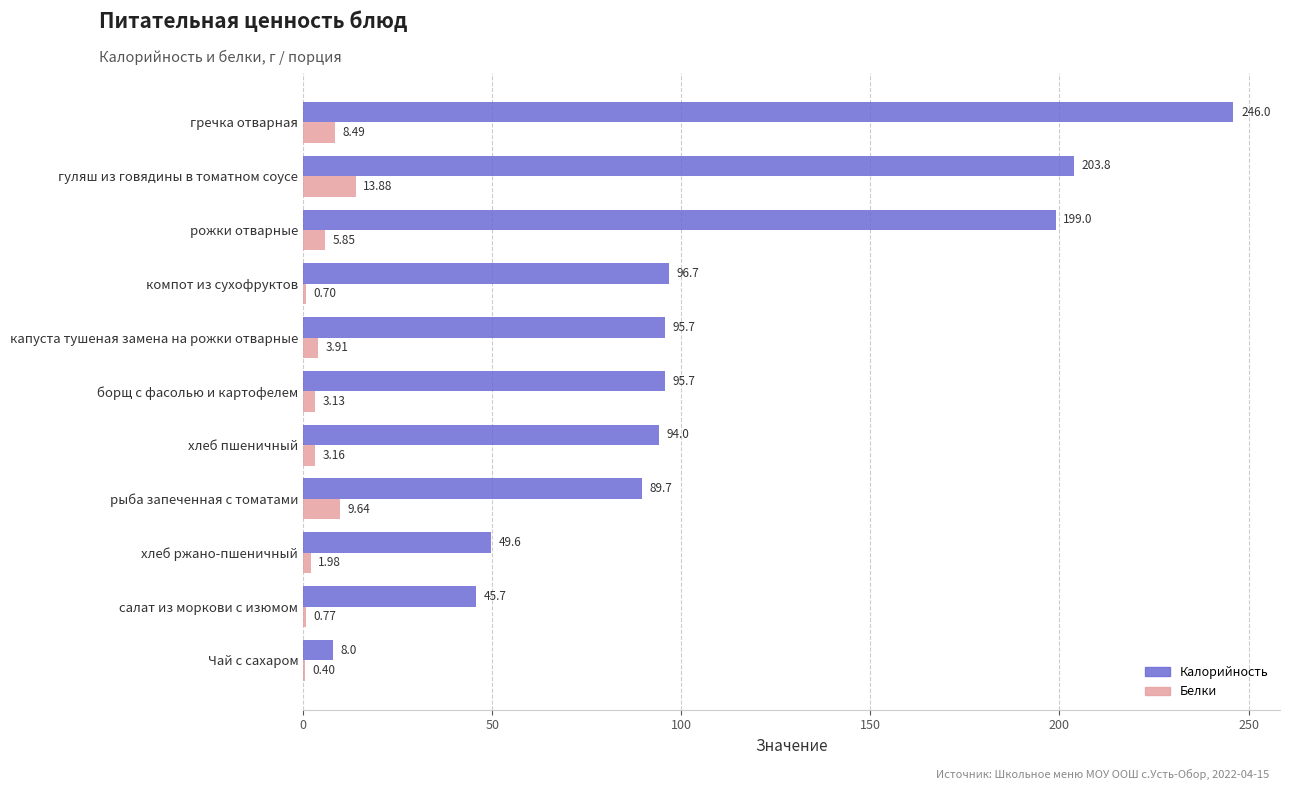

Where is Белки nearest to the value 7?

рожки отварные